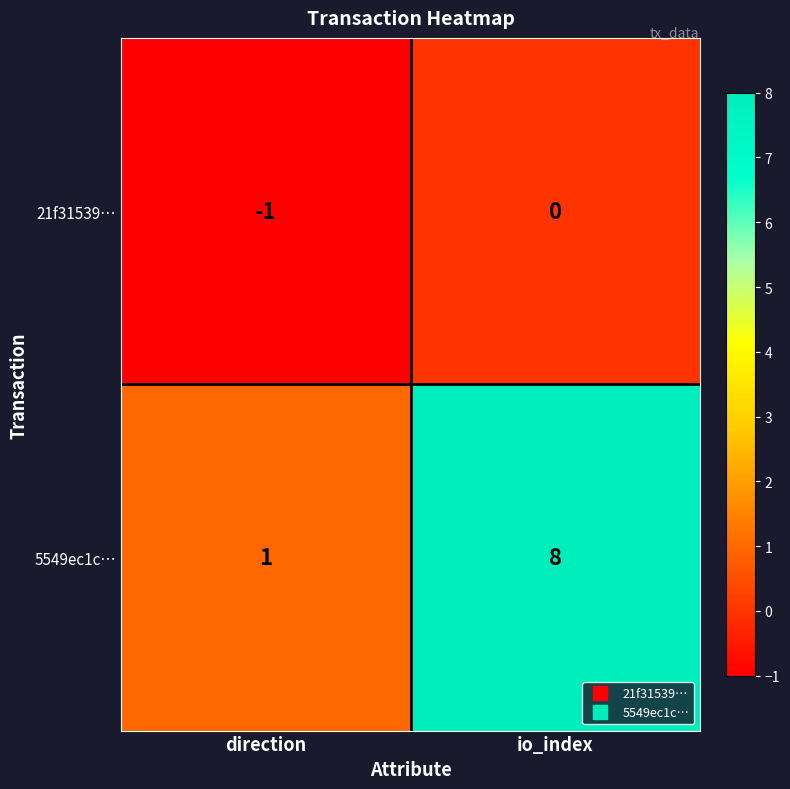

The value of 21f31539… at io_index is 0. True or false?

True